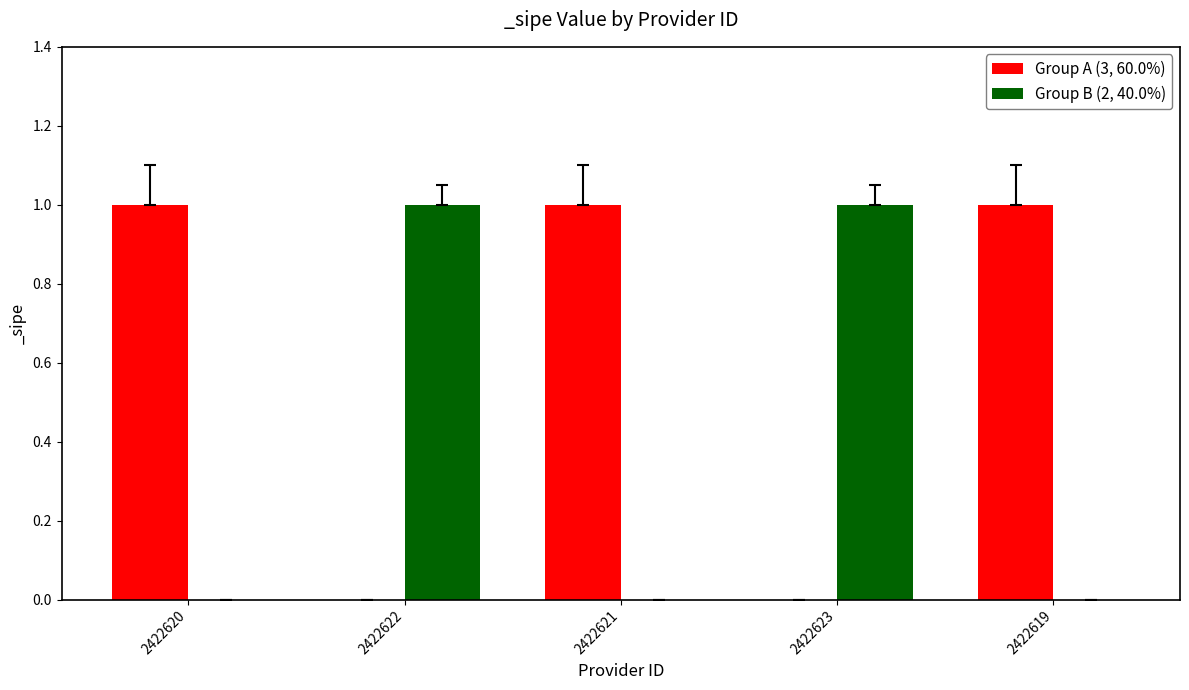

The Group B (2, 40.0%) series shows 1 at 2422623. True or false?

True